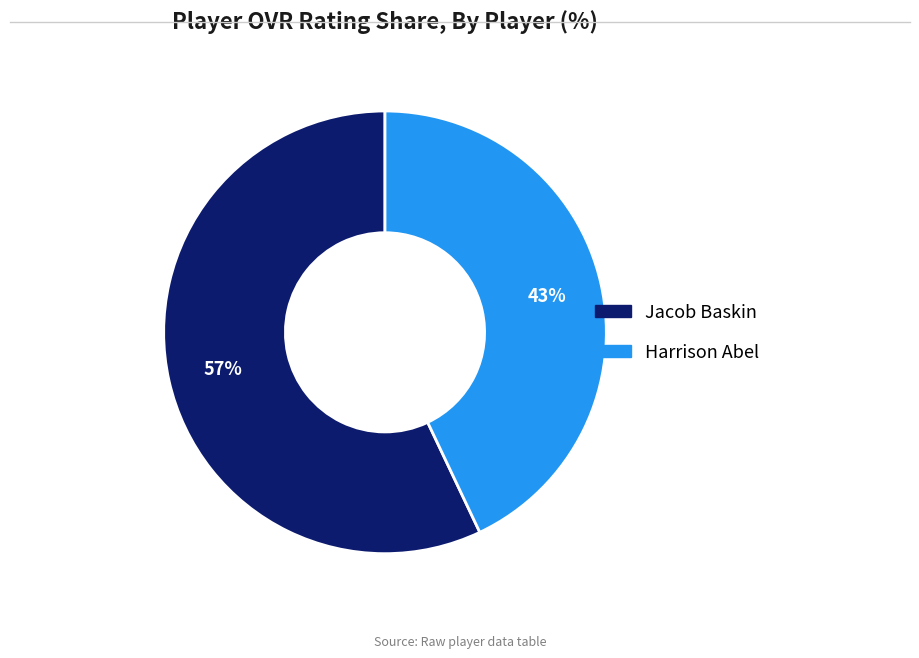

To the nearest percent, what percentage of the pie is Harrison Abel?

43%